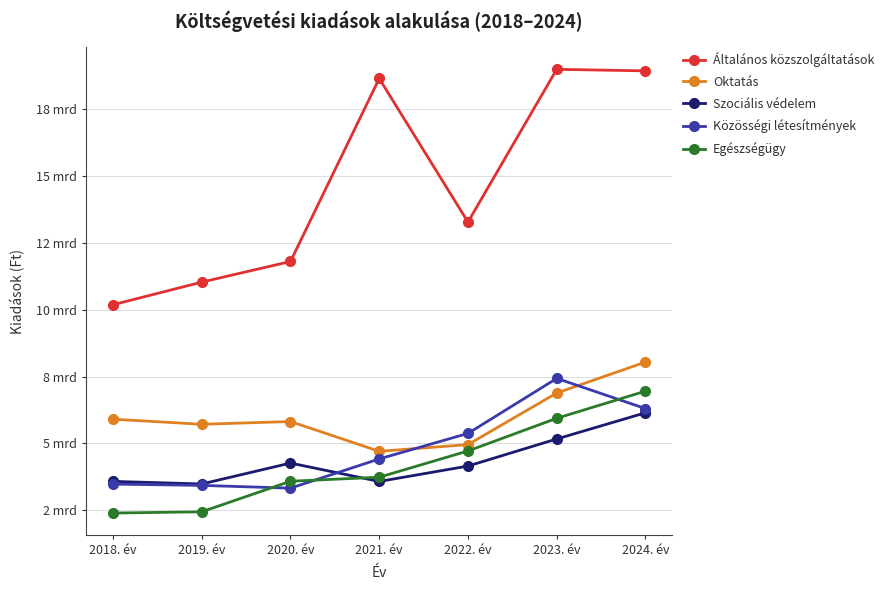

What are all the series names shown in the legend?

Általános közszolgáltatások, Oktatás, Szociális védelem, Közösségi létesítmények, Egészségügy